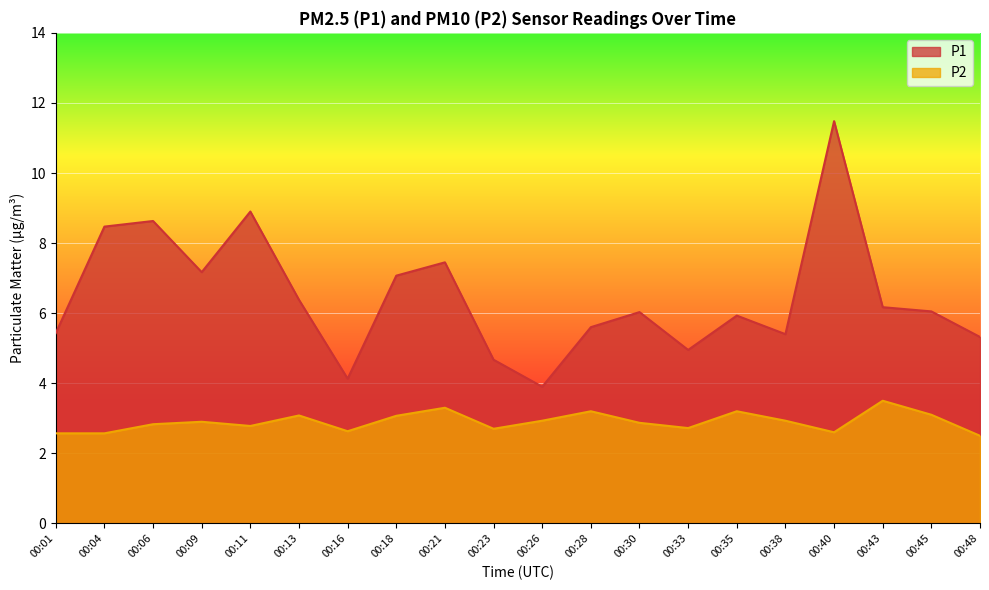

At 00:40, list the series in order from smallest to largest.

P2, P1